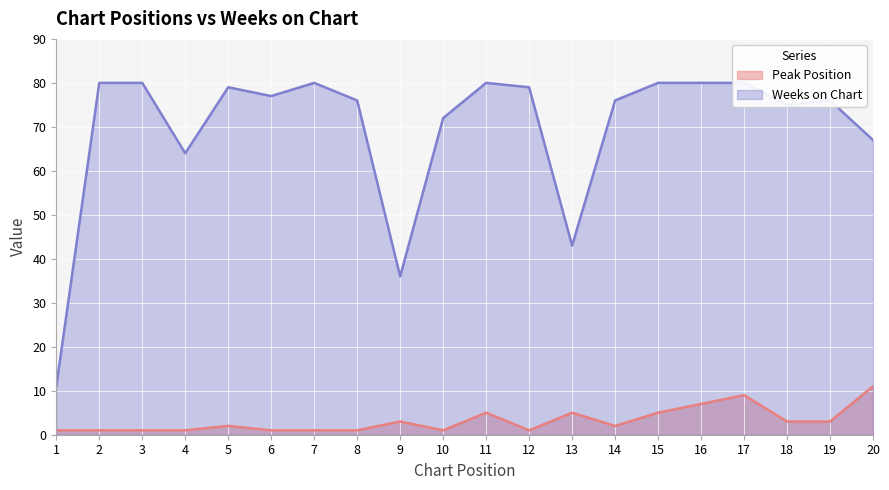

What is the difference between the maximum and minimum values in the Weeks on Chart series?

69